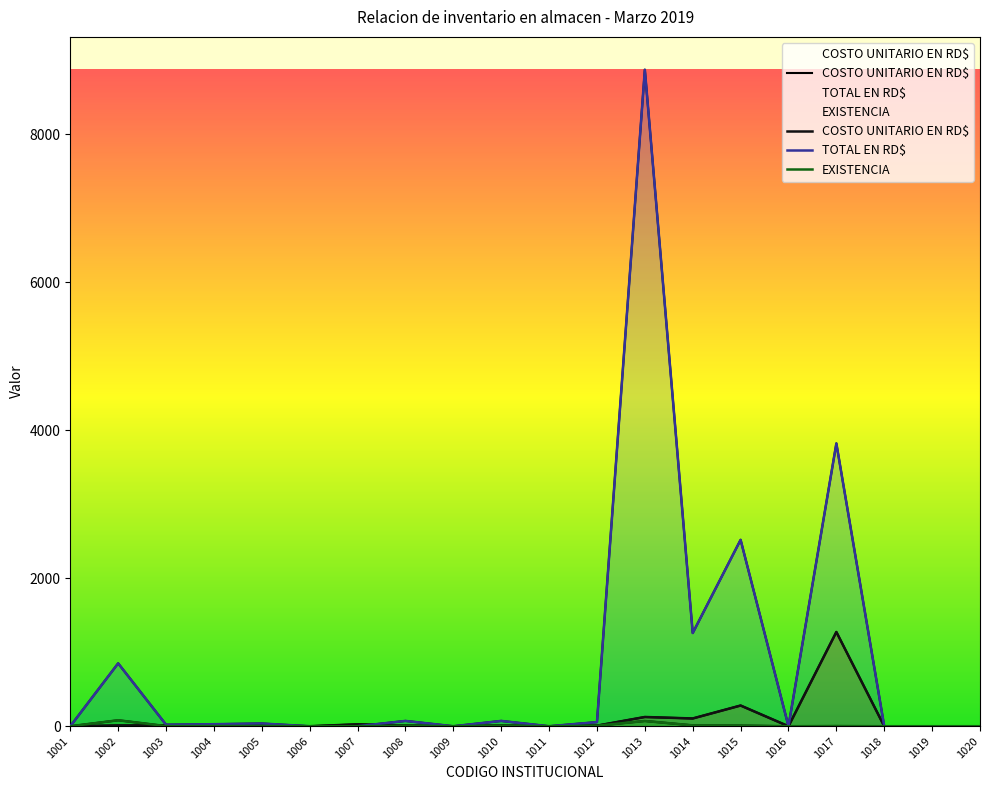

How many data points in TOTAL EN RD$ are above 27?

10